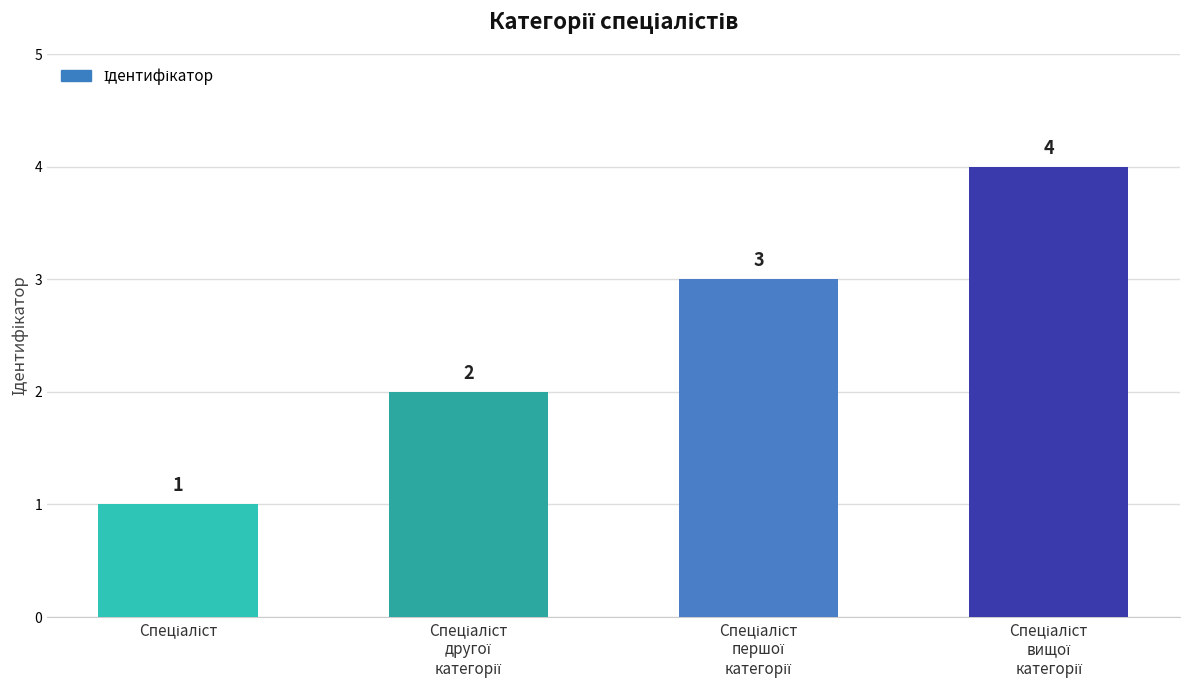

Count the values in the range 2 to 4.

3